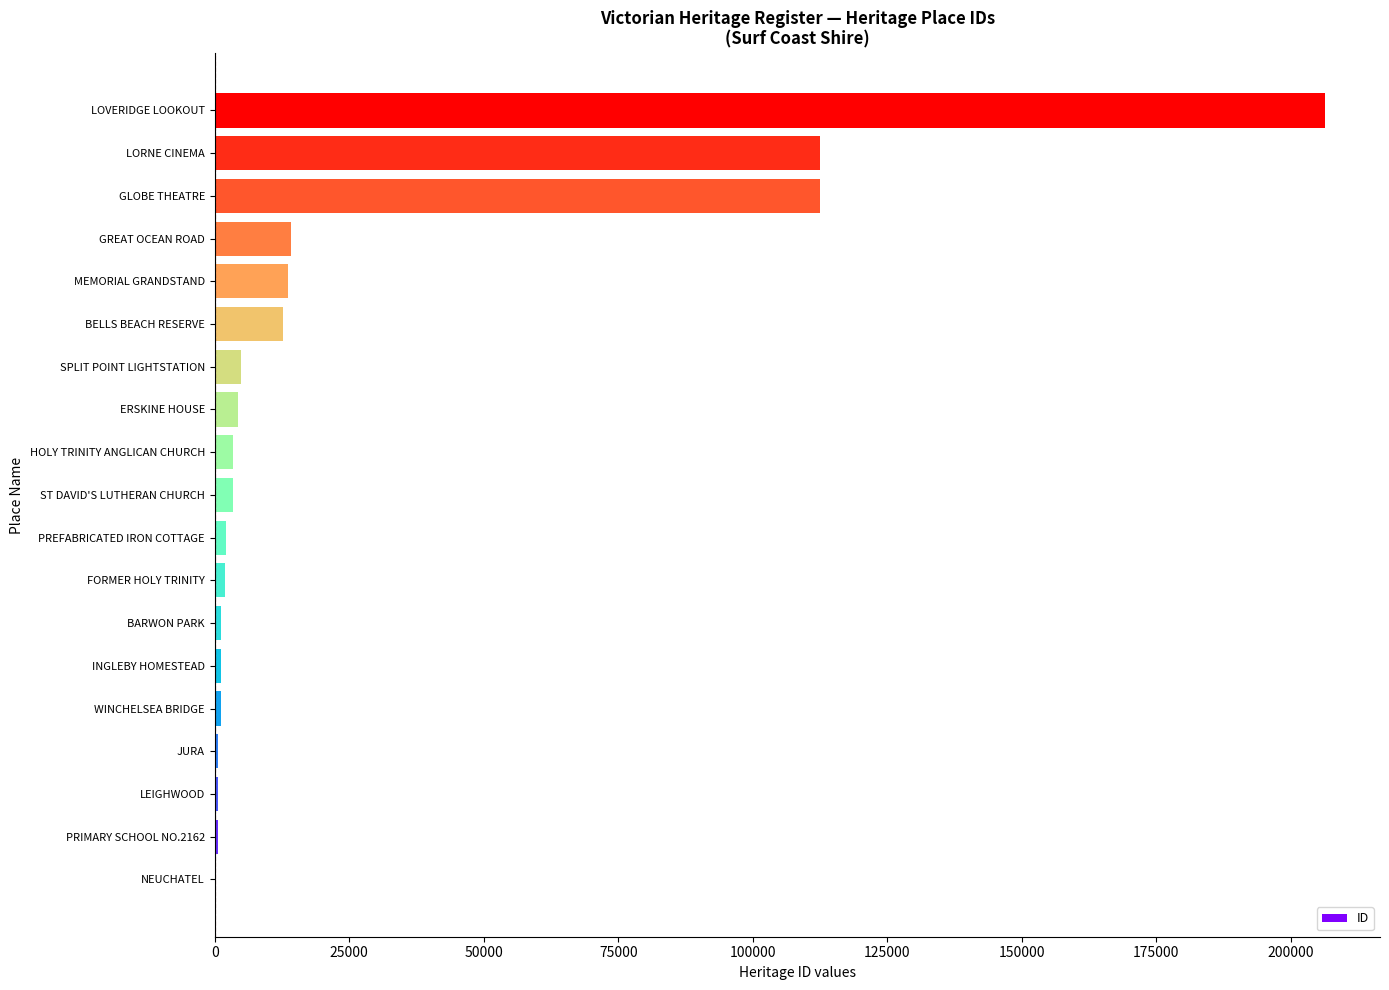

Count the number of categories in the chart.

19